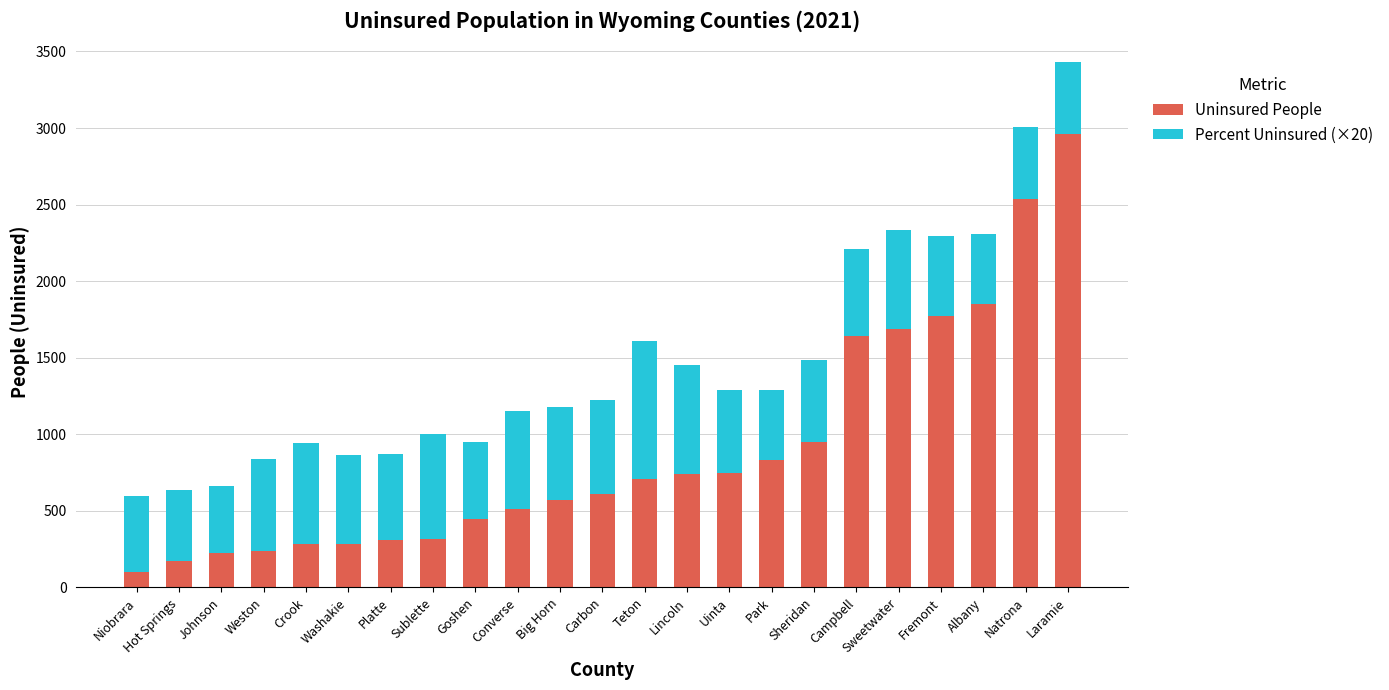

What value does the Uninsured People series have at Lincoln, to the nearest 10?

740